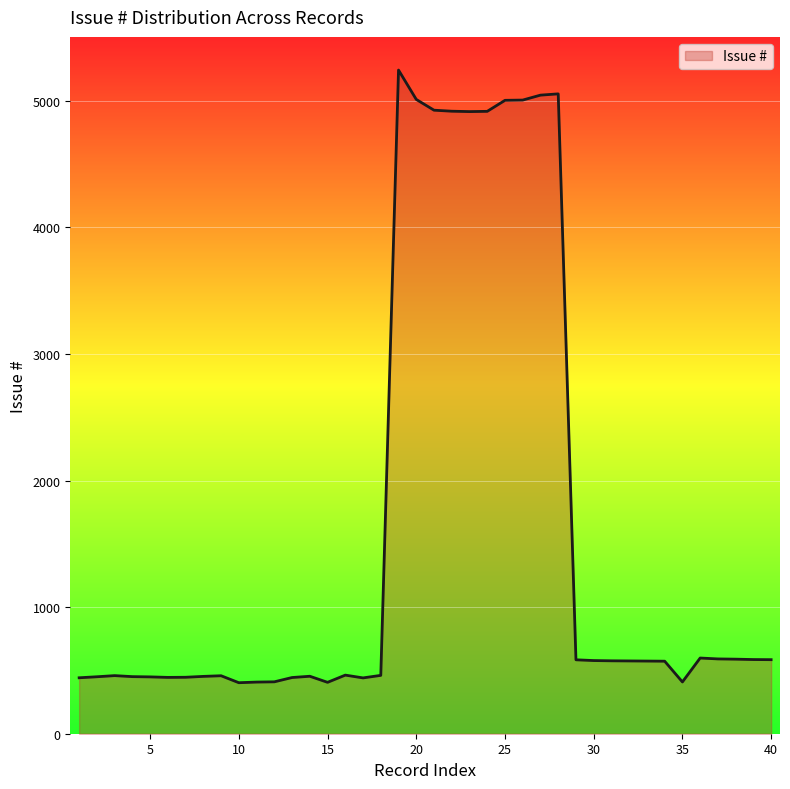

What is the smallest value displayed?

403